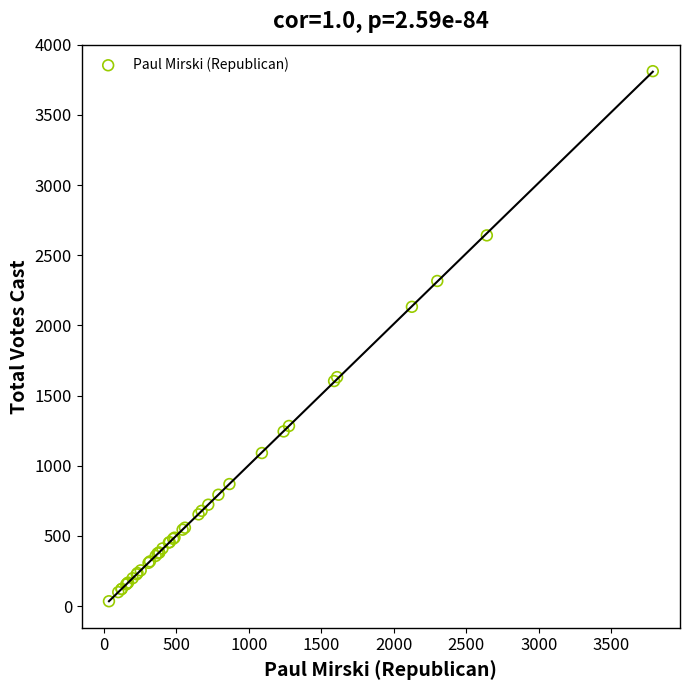

What Y value in the scatter plot is closest to 1923?

2133